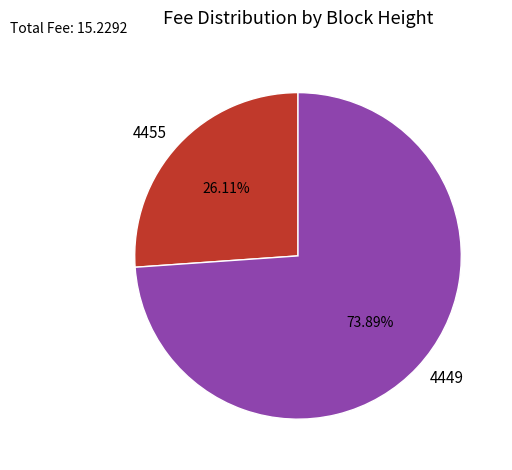

Between 4455 and 4449, which is larger?

4449